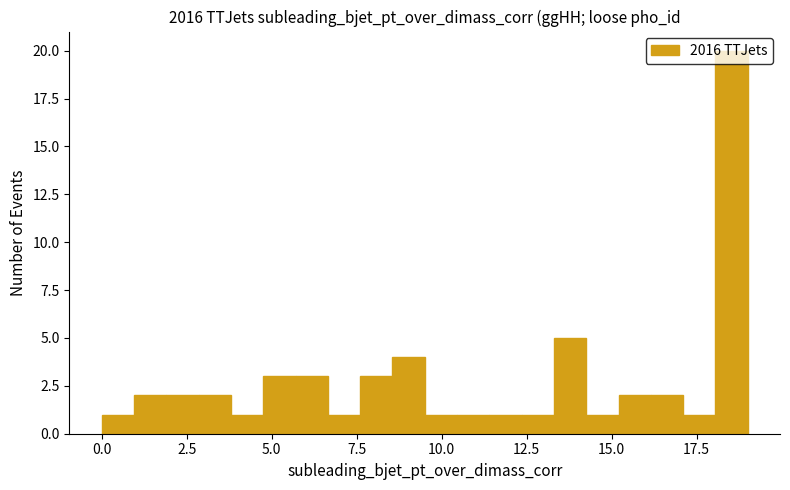

Around what value on the x-axis is the tallest bar? Give the approximate position of its centre, as read against the axis.

18.5